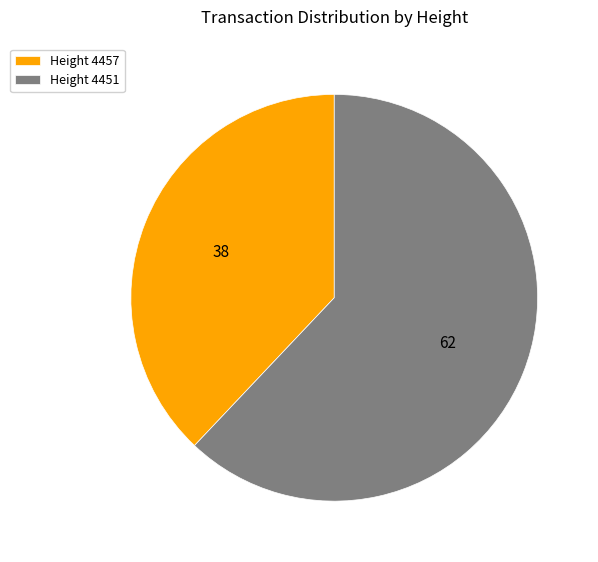

Between Height 4451 and Height 4457, which is larger?

Height 4451